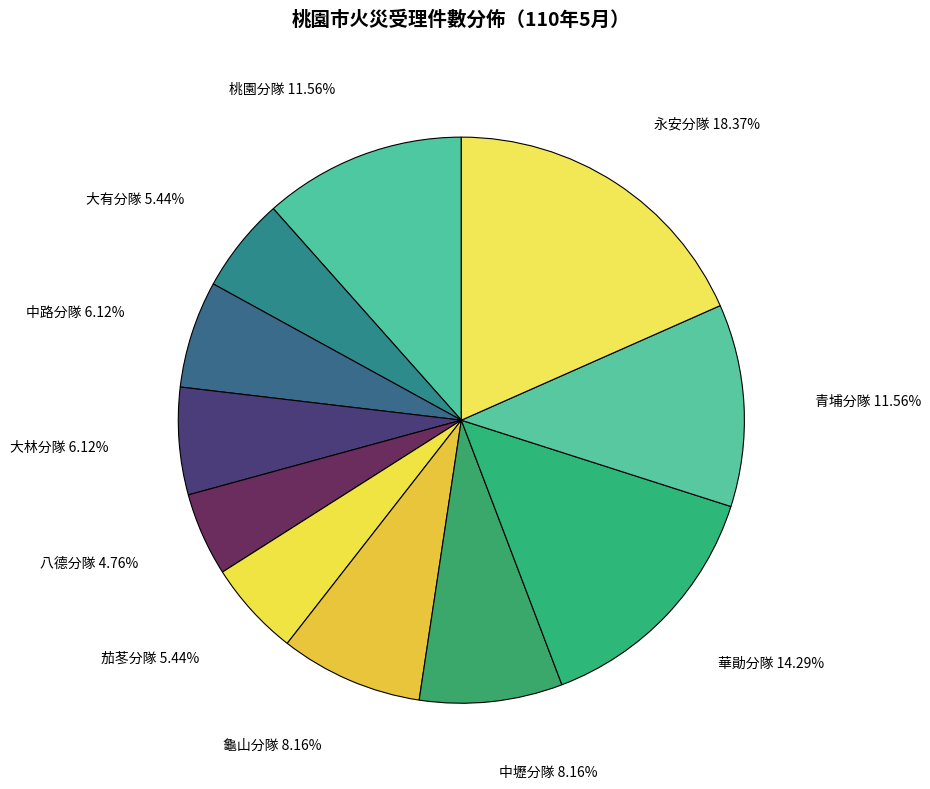

Approximately how many times larger is the value at 大有分隊 compared to 八德分隊?

1.1